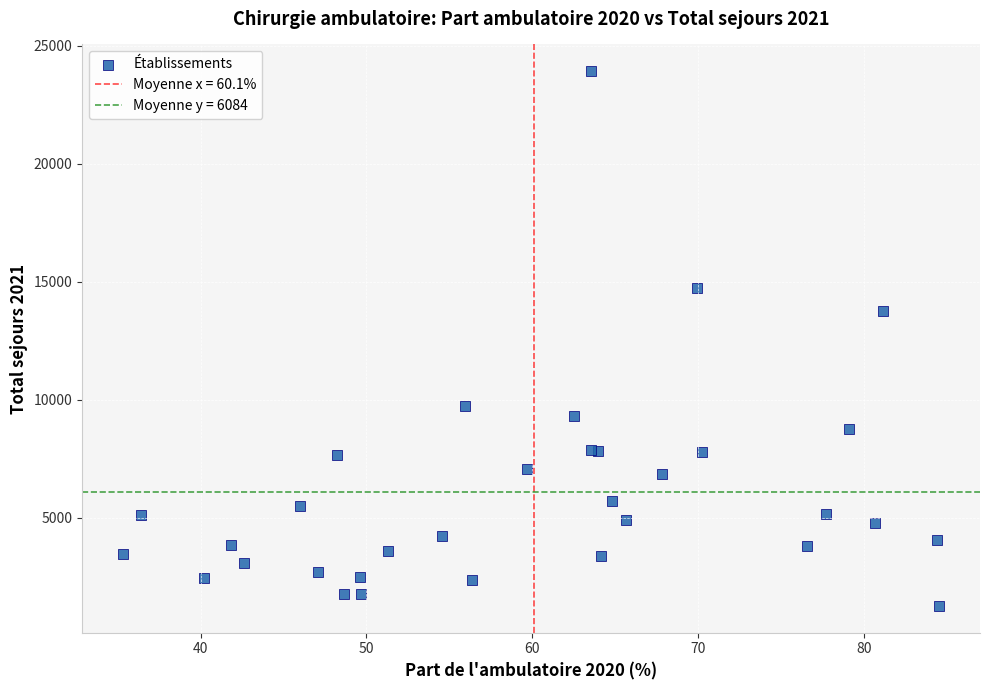

What Y value in the scatter plot is closest to 12594?

13761